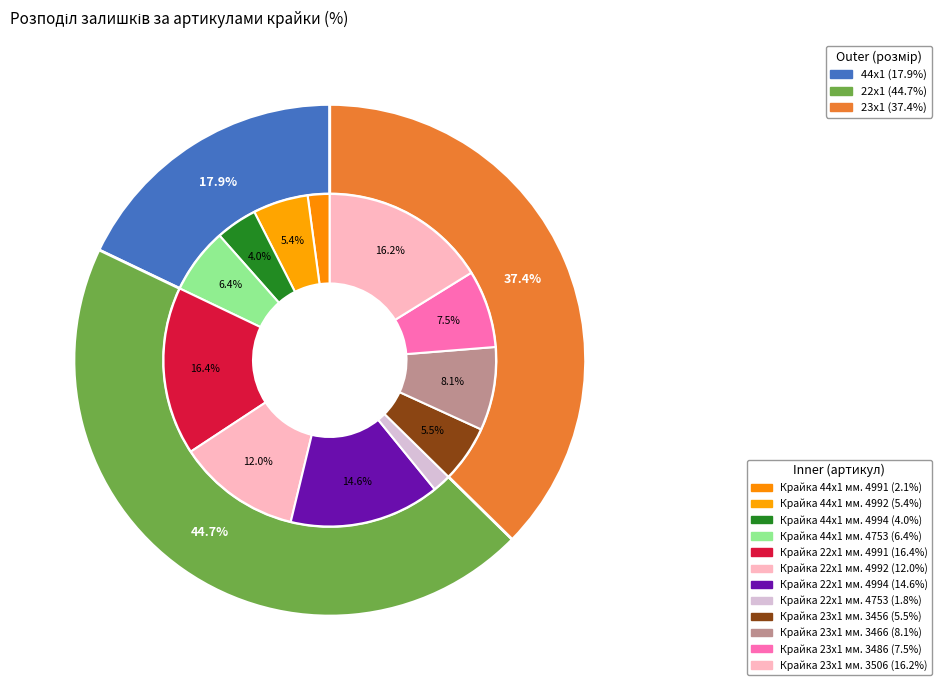

True or false: Крайка 44x1 мм. 4992 accounts for 13% of the total.

False